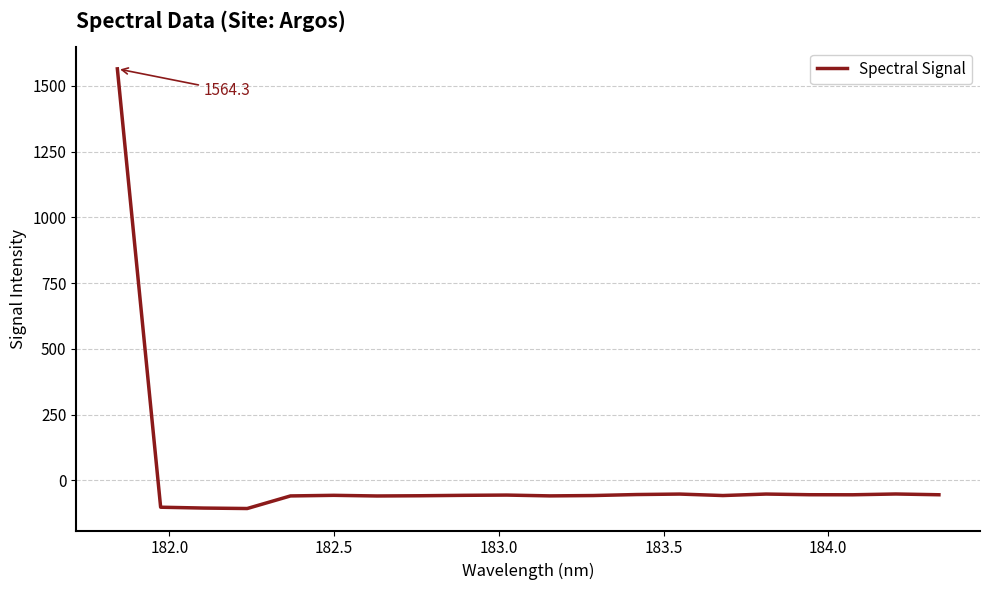

What is the minimum value shown in the chart?

-106.6